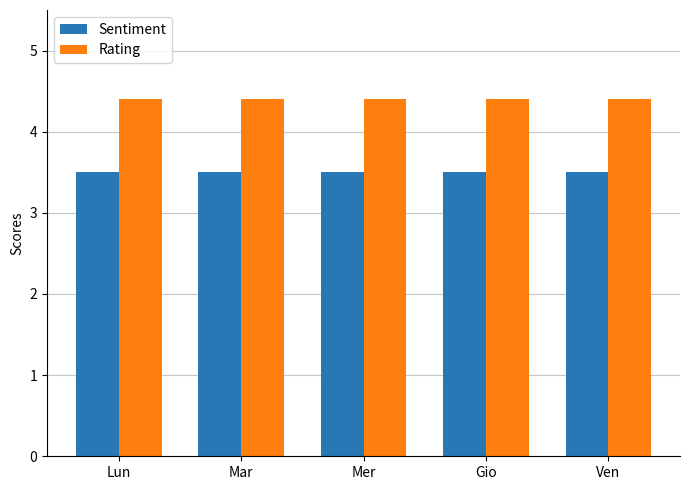

Does the chart contain stacked bars?

No